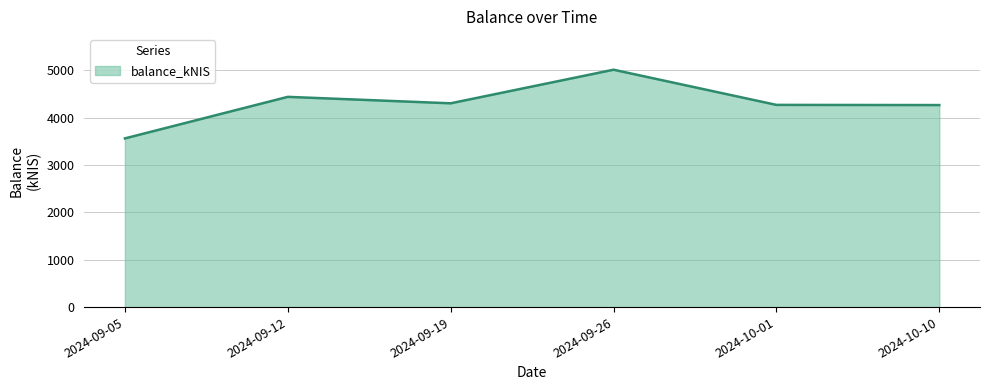

What is the change in value from 2024-09-12 to 2024-10-01?

-169.8